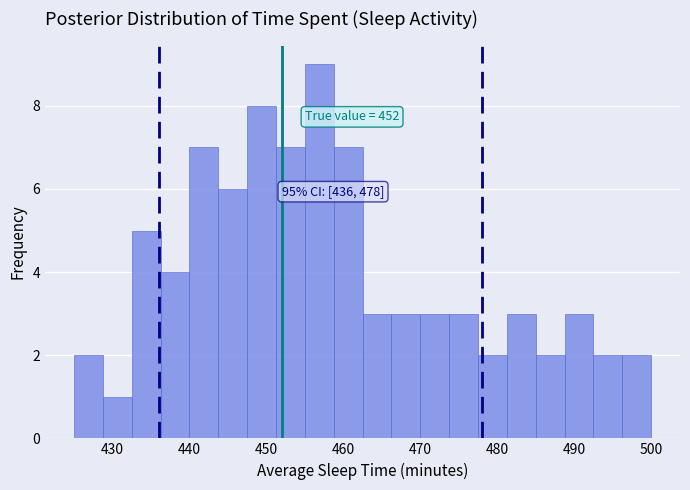

Around what value on the x-axis is the tallest bar? Give the approximate position of its centre, as read against the axis.

457